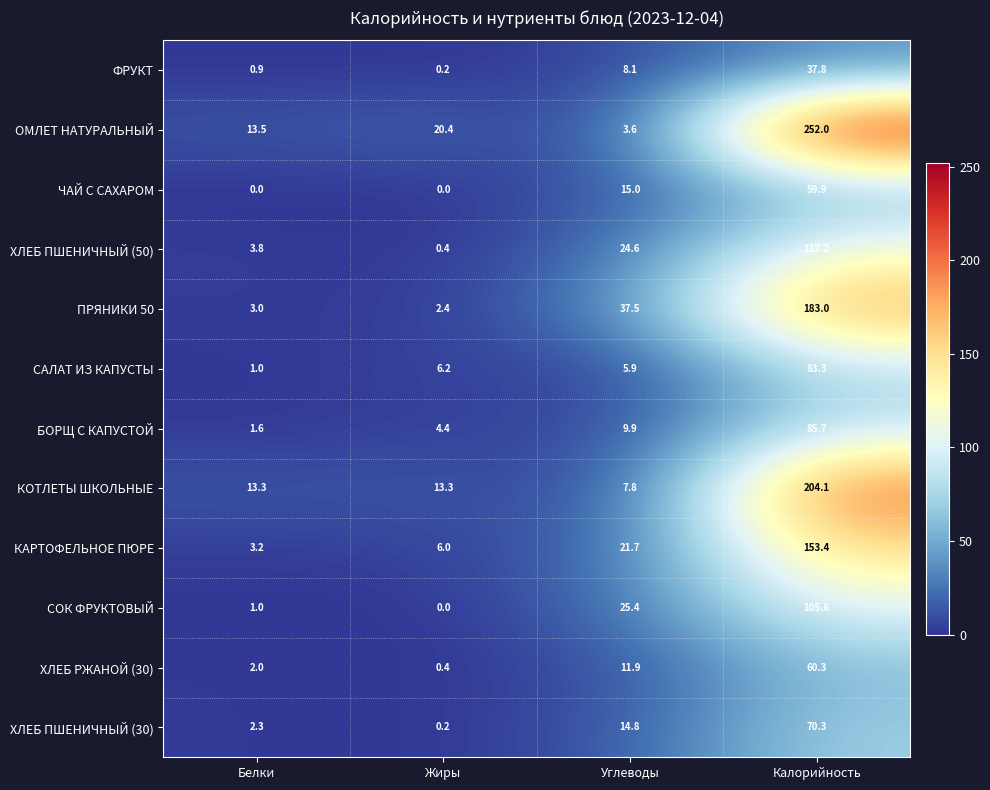

What is the sum of the КОТЛЕТЫ ШКОЛЬНЫЕ values at Углеводы and Калорийность?

211.9